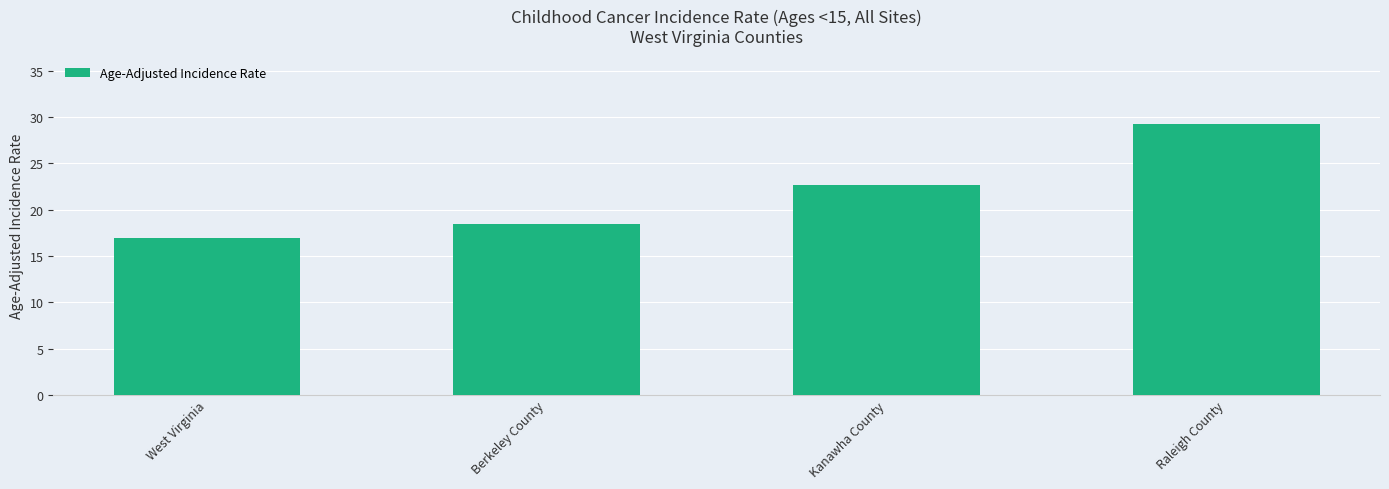

What is the approximate value at Berkeley County?

18.5